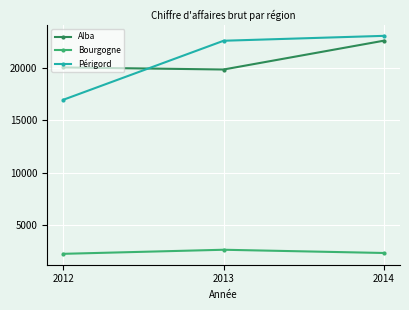

True or false: Périgord has a value of 16965 at 2012.

True